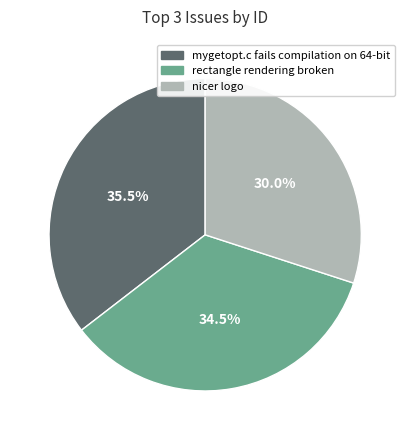

Which slice is the largest?

mygetopt.c fails compilation on 64-bit